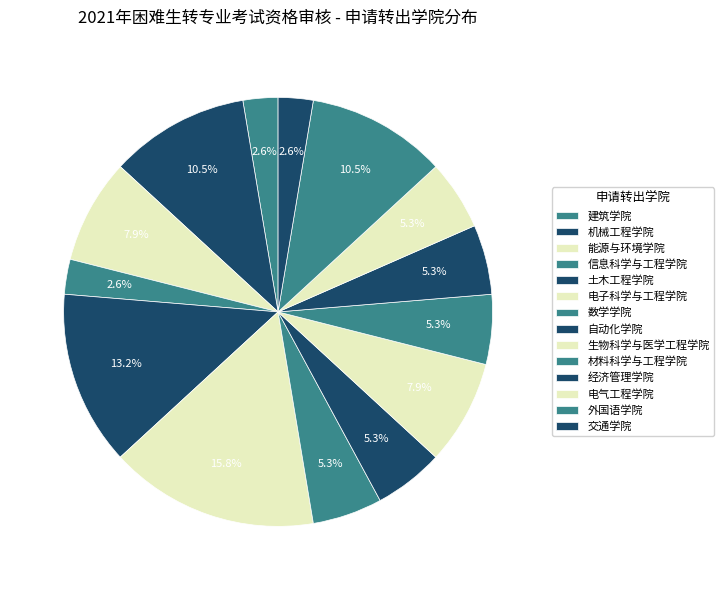

How many slices are in this pie chart?

14